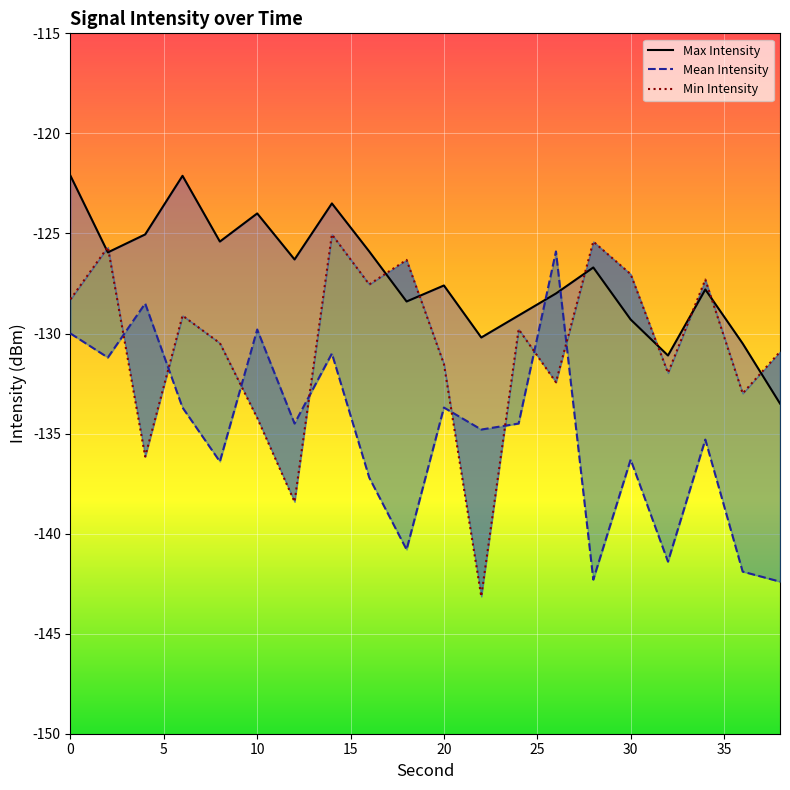

Is the value of Mean Intensity at 10 greater than the value of Max Intensity at 10?

No